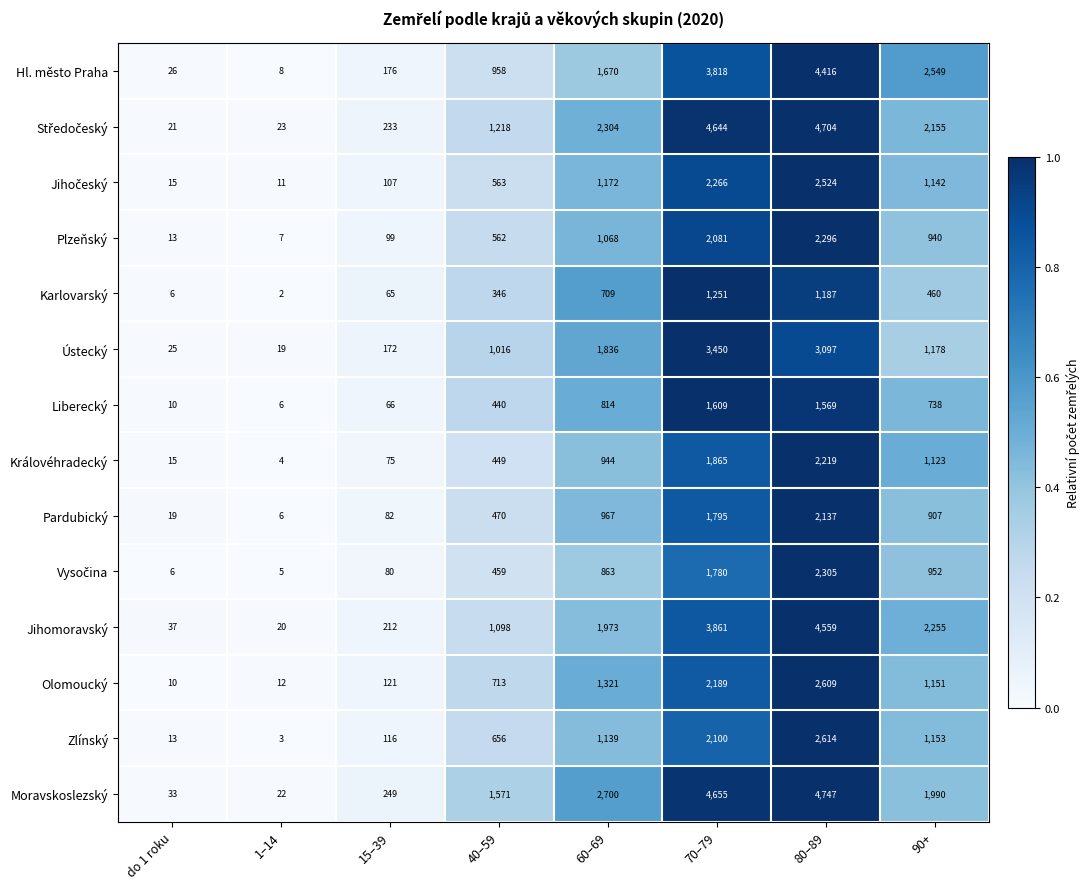

What is the sum of the Plzeňský values at 60–69 and 90+?

2008